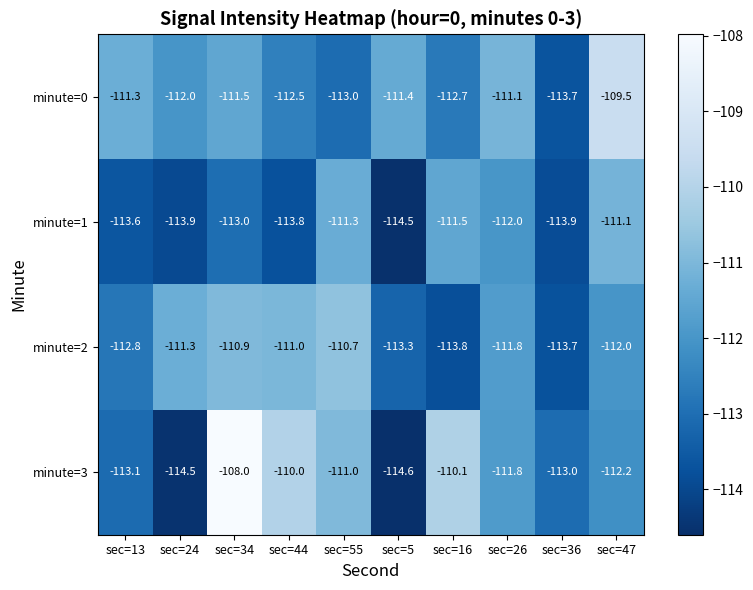

Is it true that minute=0 equals -111.3 at sec=13?

True